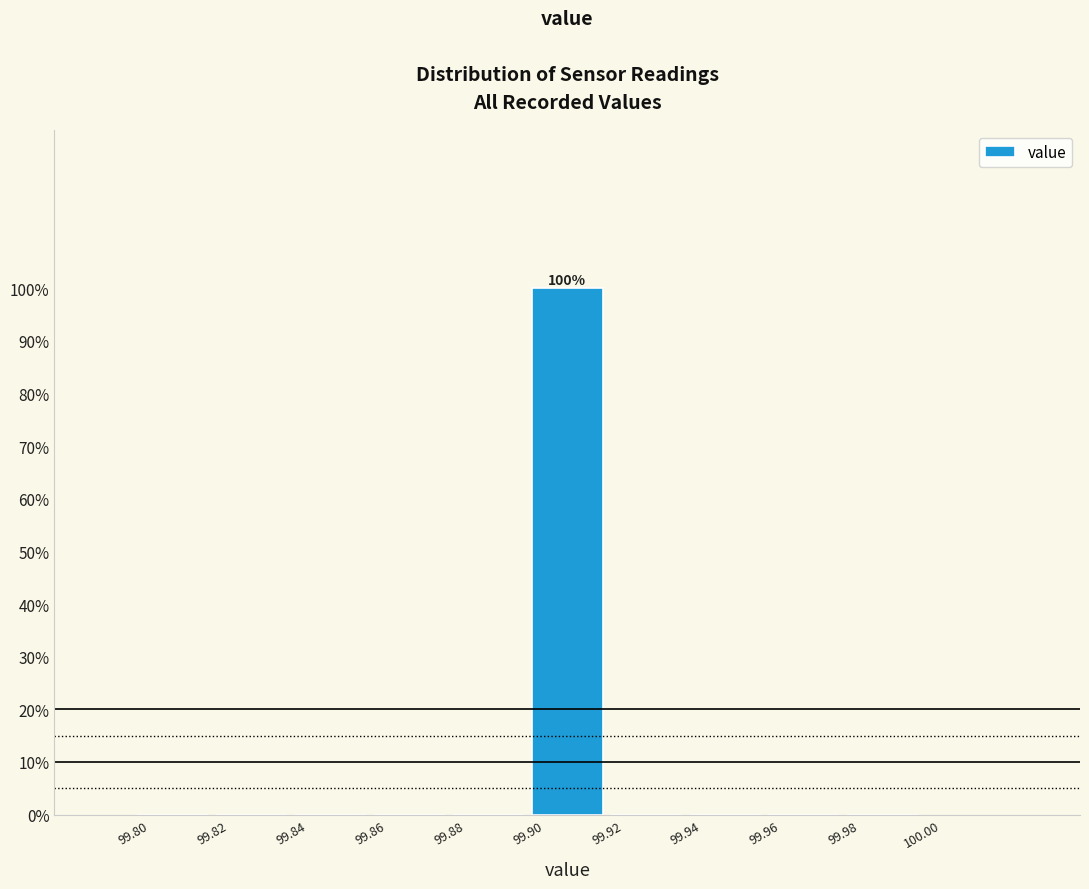

Over which range of the x-axis is the bar tallest?

99.90 to 99.92